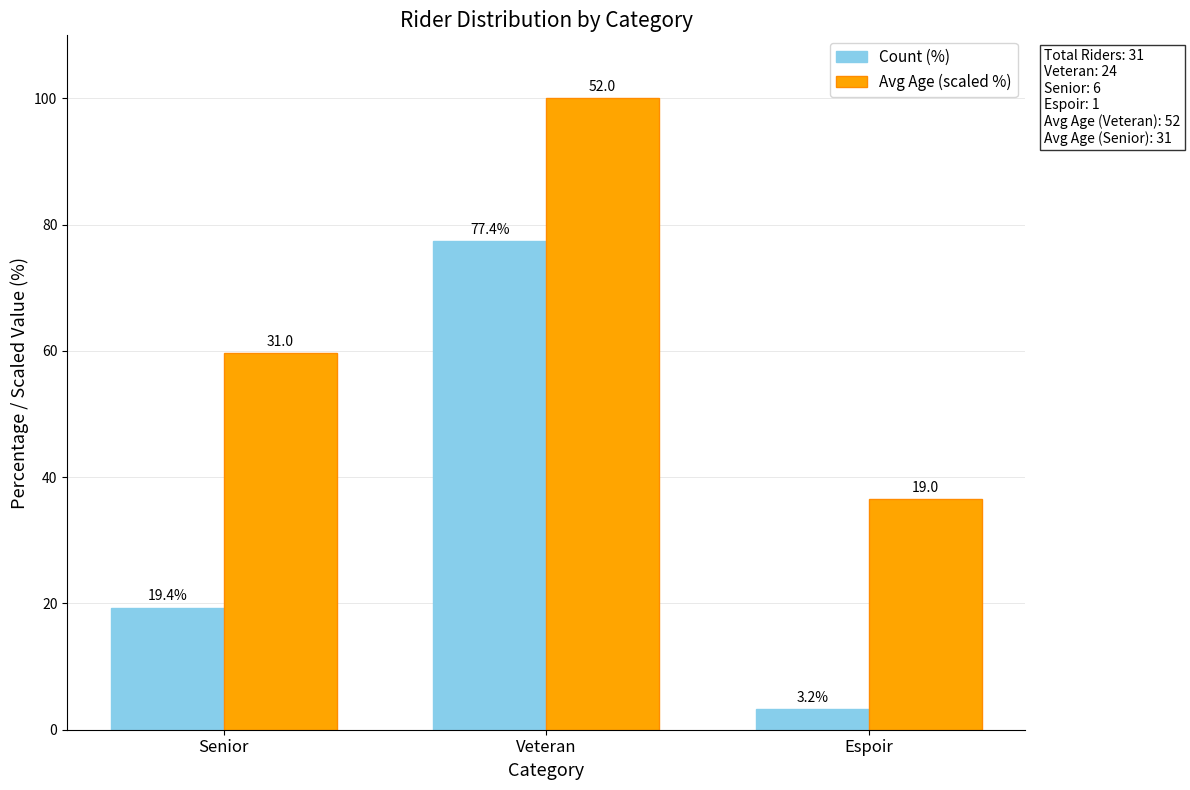

What is the maximum value shown in the chart?

100.0